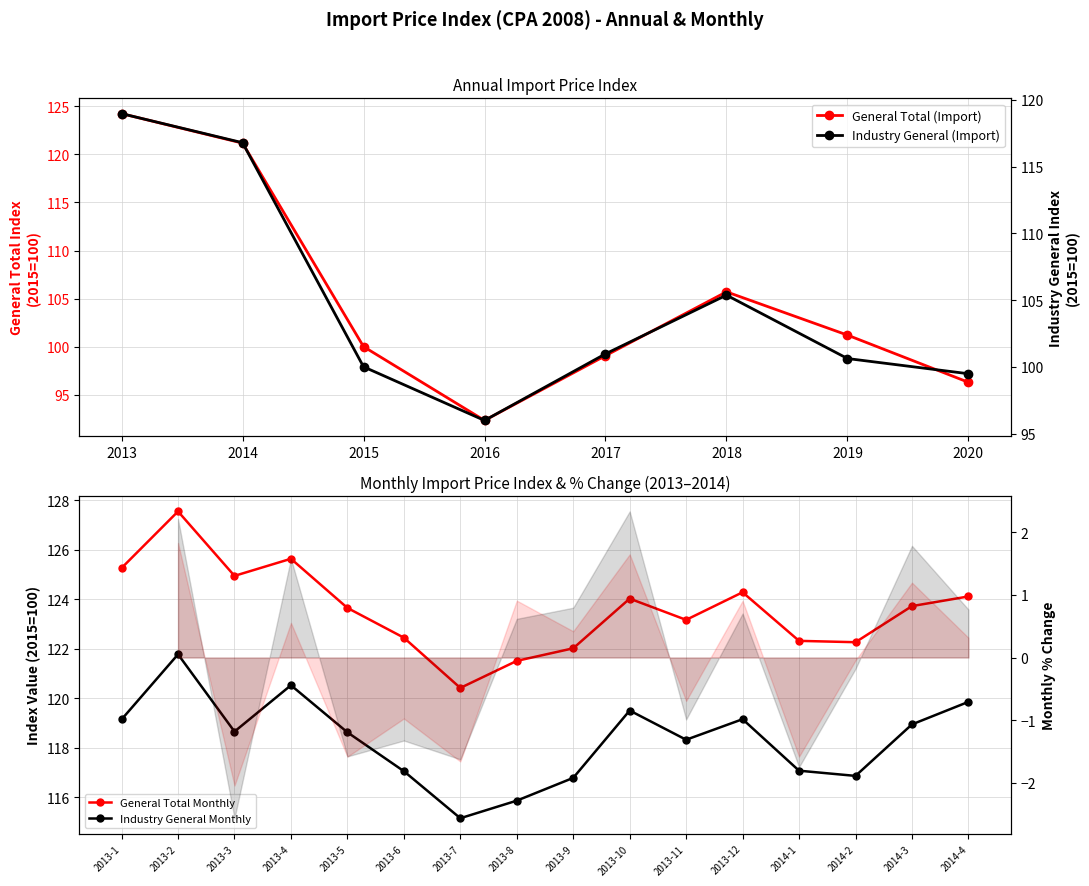

At 2020, list the series in order from smallest to largest.

General Total (Import), Industry General (Import)